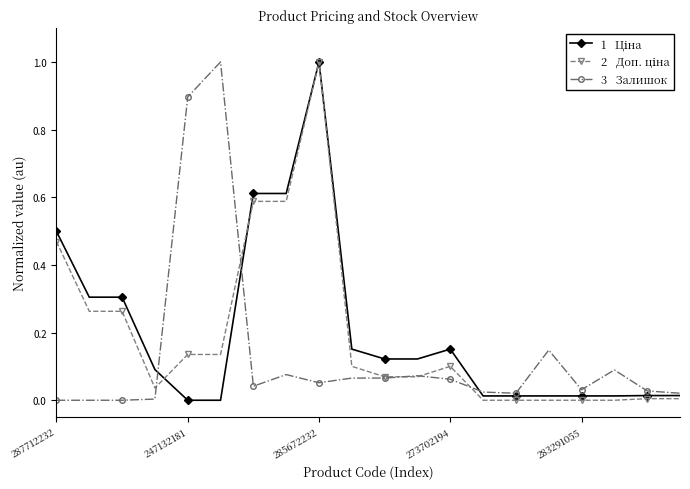

What is the maximum value shown in the chart?

1.0